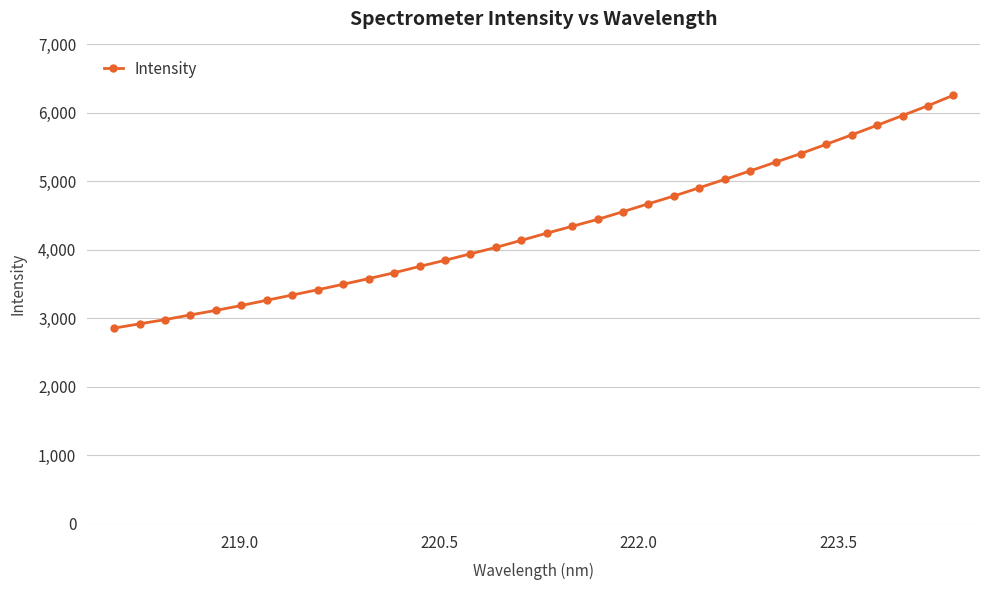

What is the difference between the maximum and minimum values?

3402.6